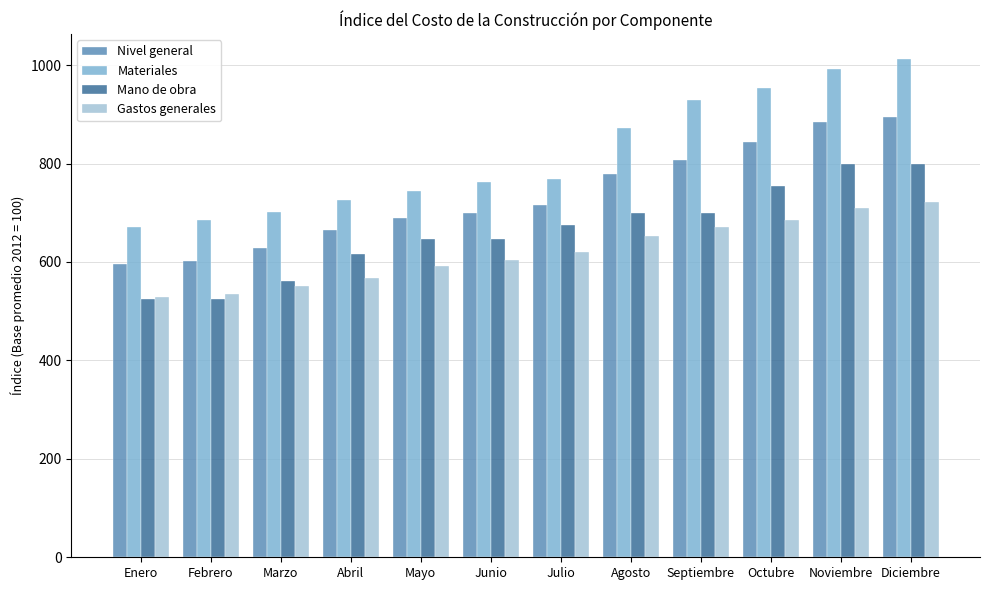

The value of Gastos generales at Septiembre is 671.9. True or false?

True